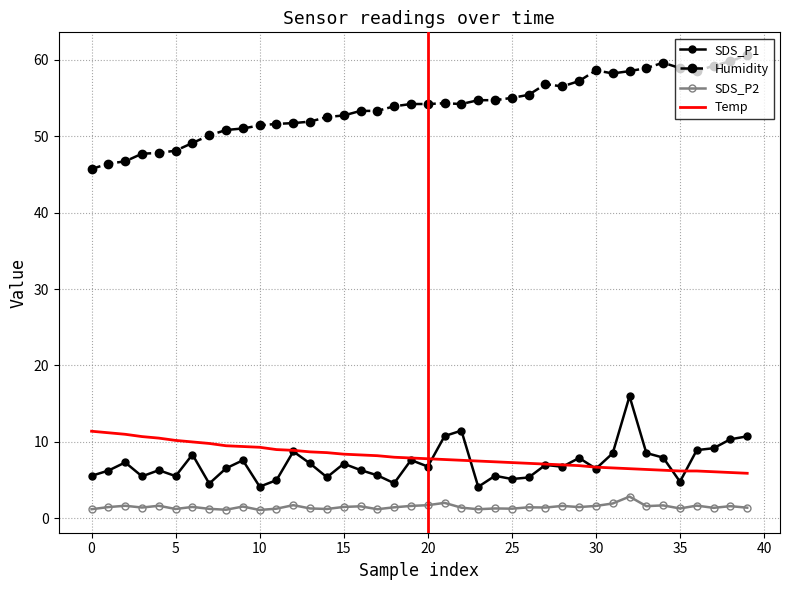

True or false: Humidity and Temp cross at least once.

False